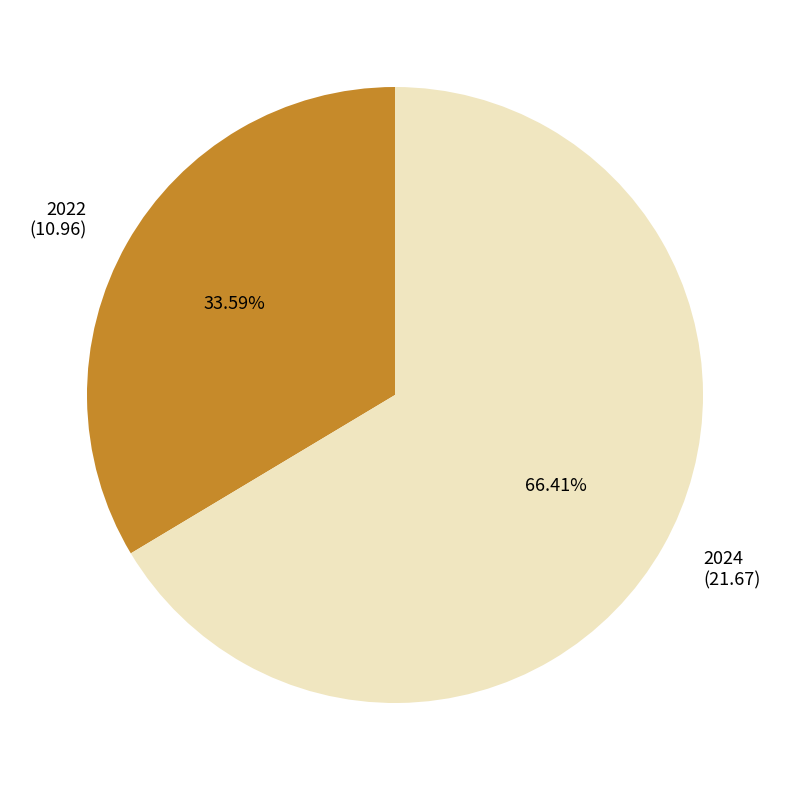

Is there a majority slice in this chart?

Yes